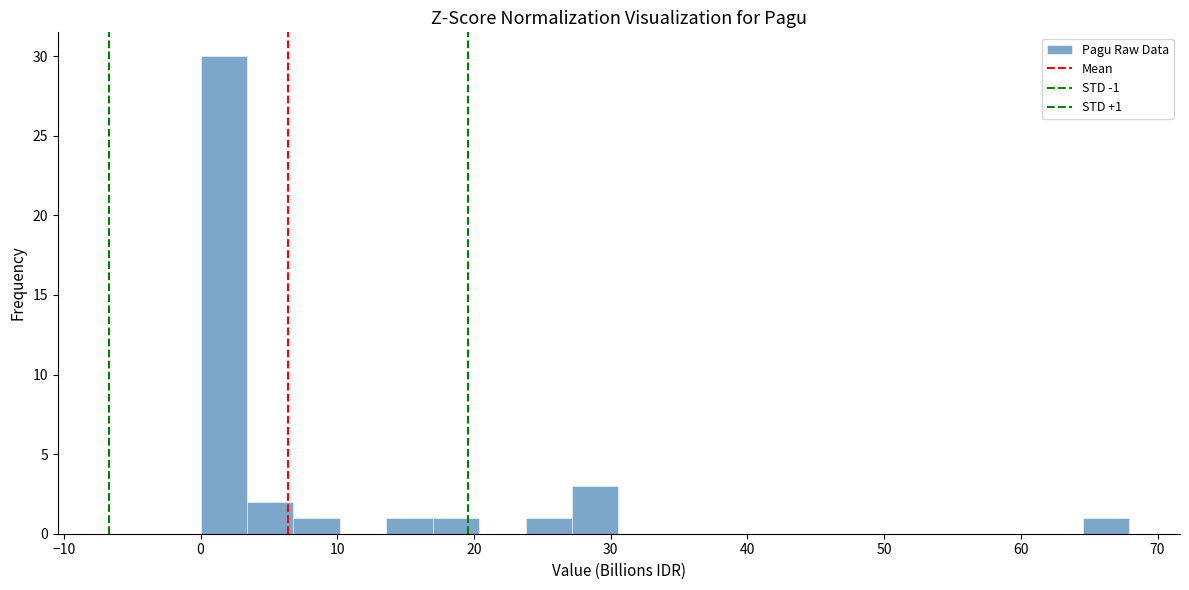

Around what value on the x-axis is the tallest bar? Give the approximate position of its centre, as read against the axis.

2